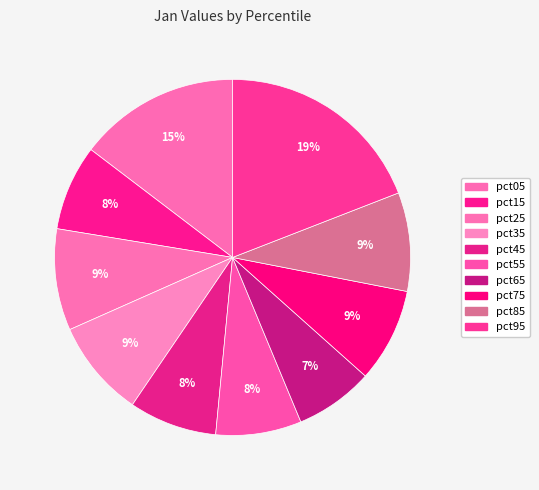

Which category has the biggest portion of the pie?

pct95